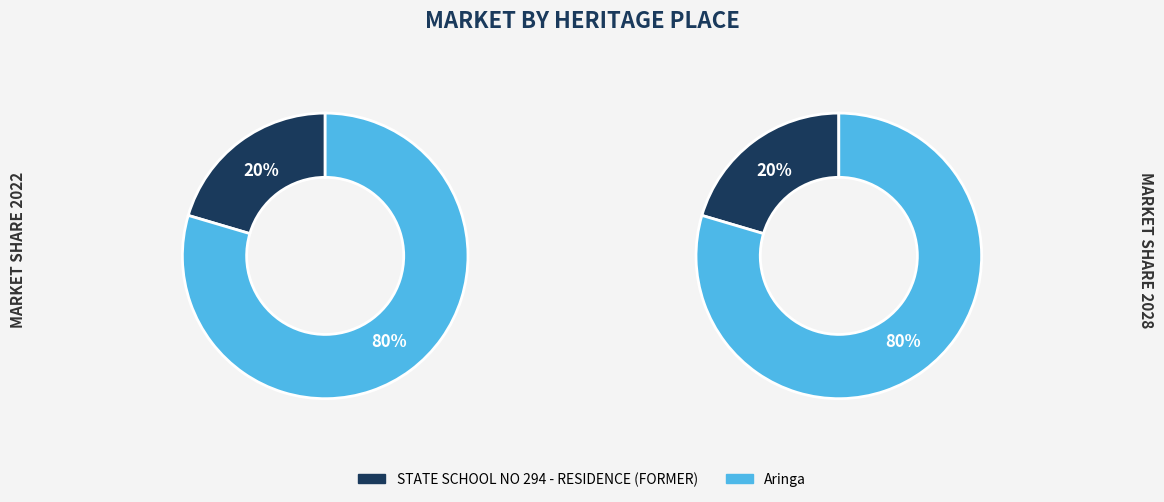

True or false: Aringa accounts for 87% of the total.

False